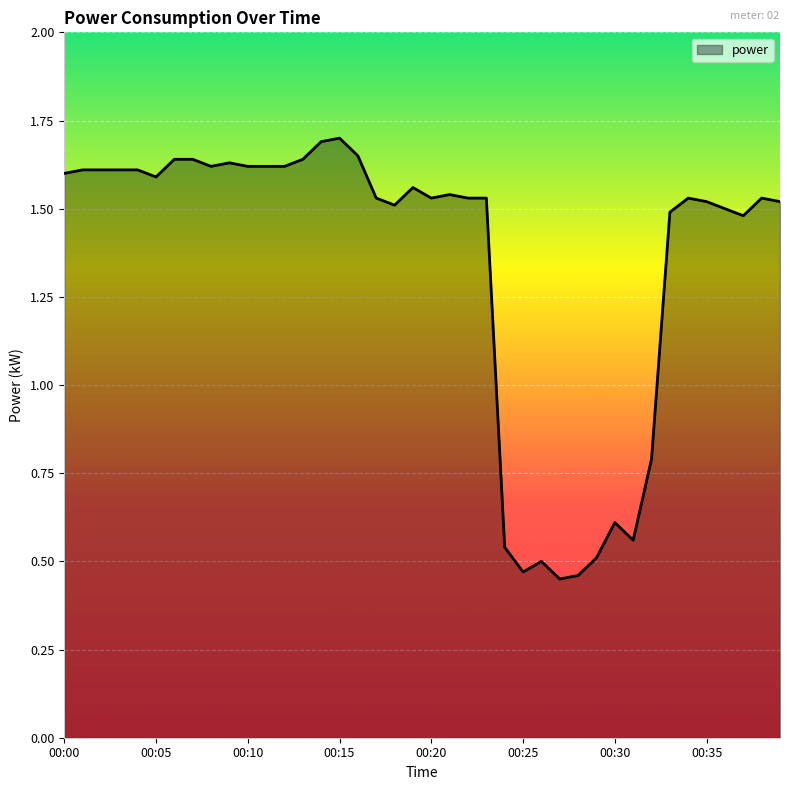

What is the maximum value shown in the chart?

1.7